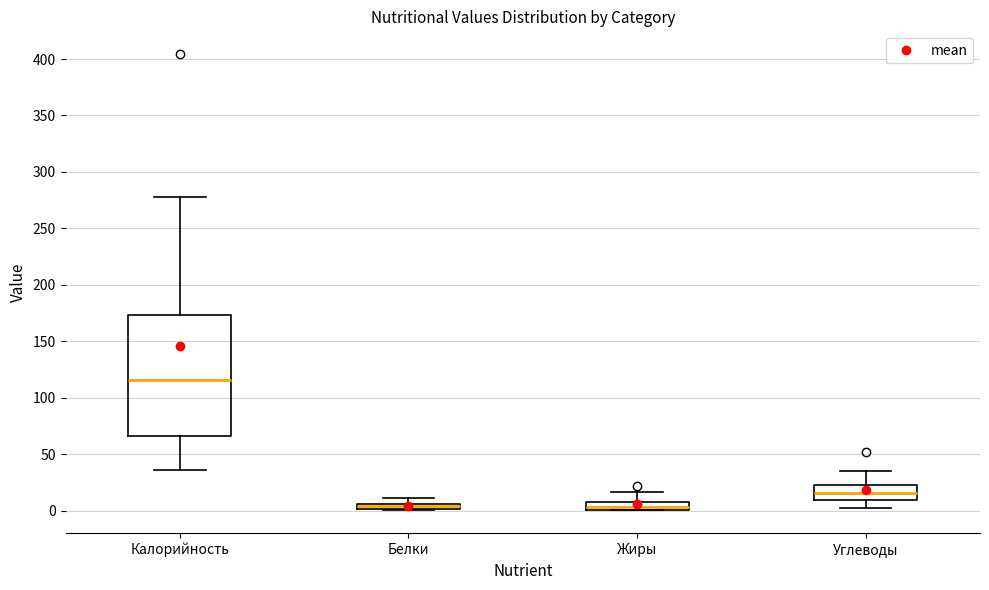

Which box has the highest median line?

Калорийность